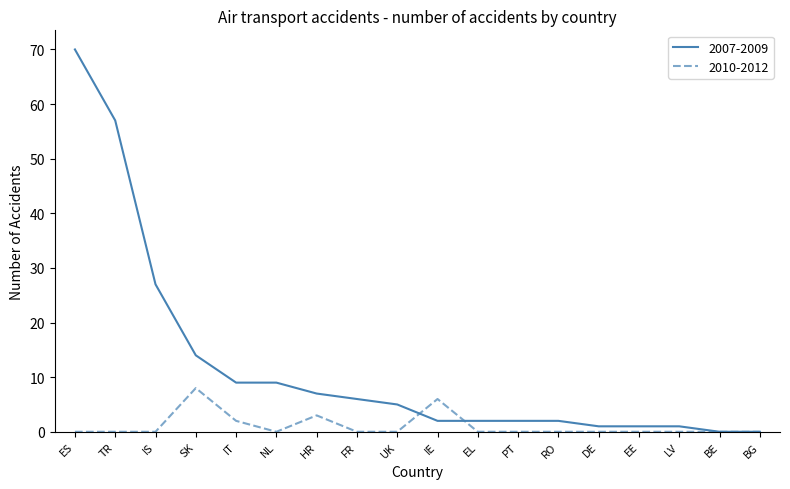

True or false: 2010-2012 and 2007-2009 intersect in this chart.

True